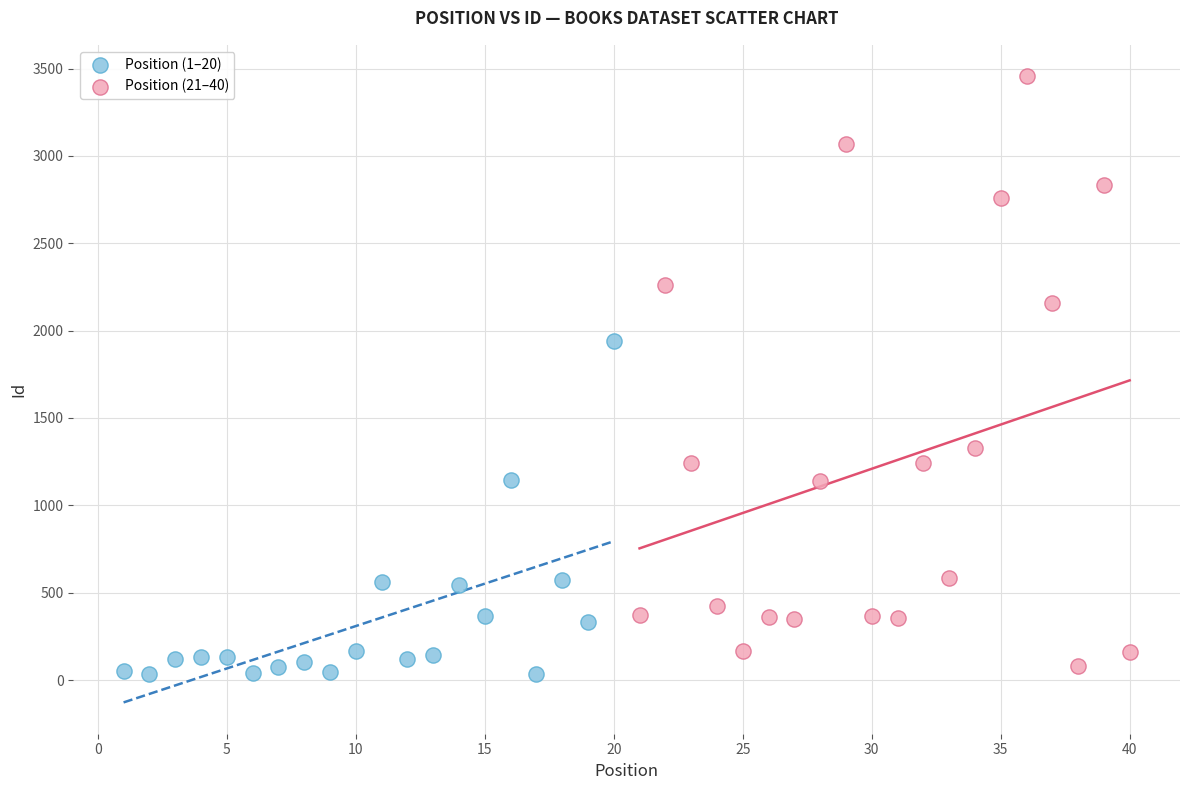

Which series reaches the maximum Y coordinate?

Position (21–40)